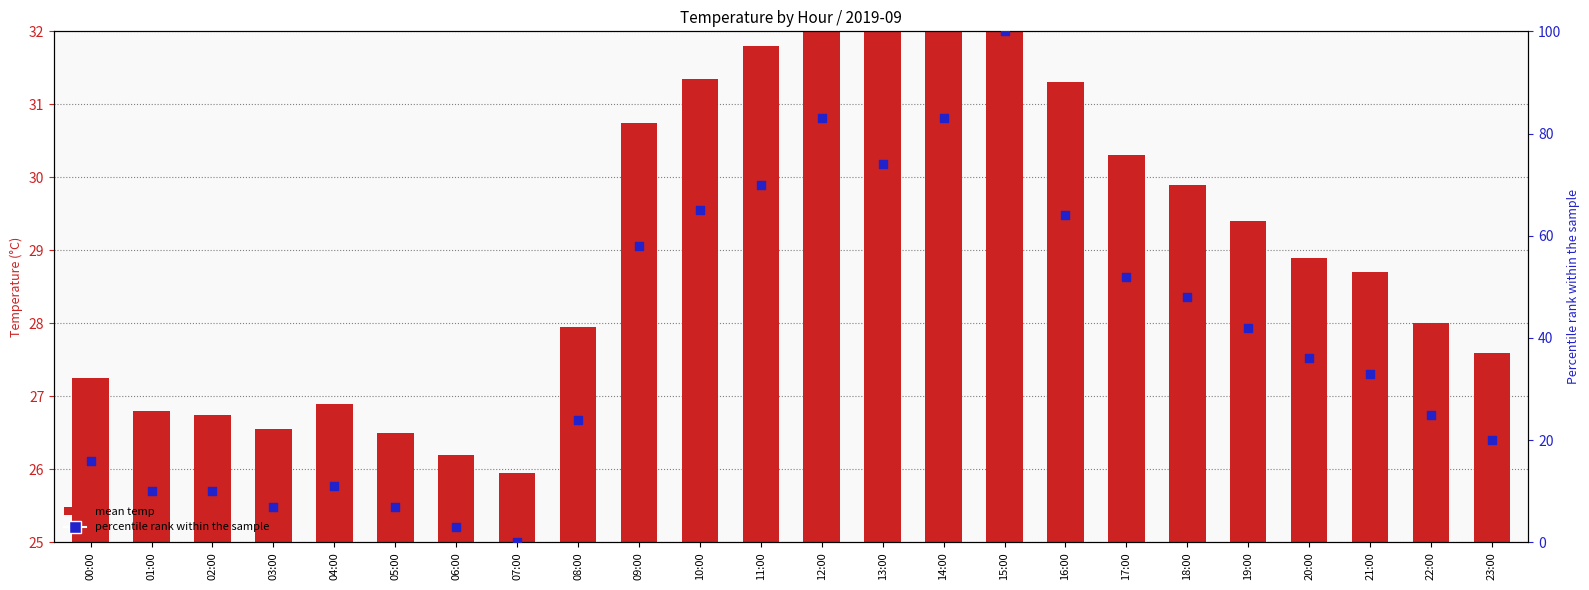

What are all the series names shown in the legend?

mean temp, percentile rank within the sample